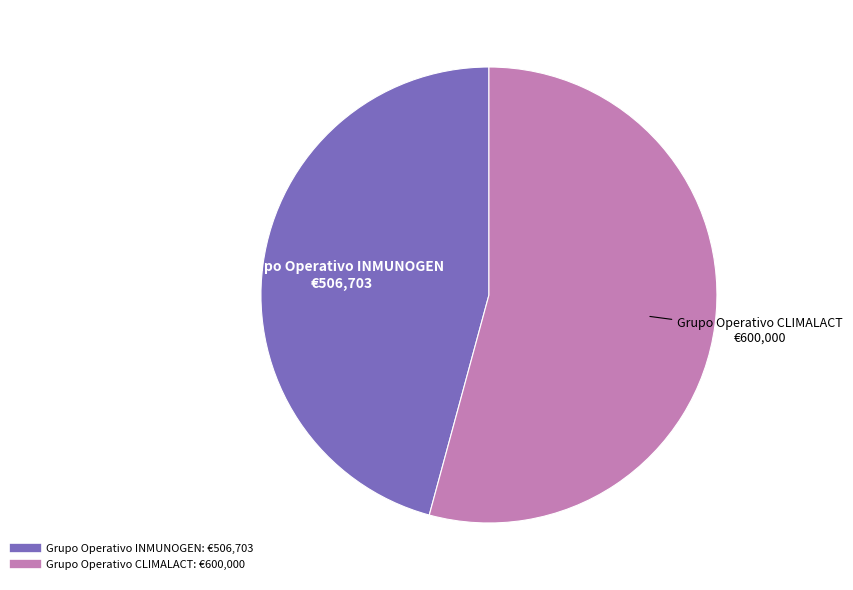

Does Grupo Operativo CLIMALACT account for over 50% of the chart?

Yes